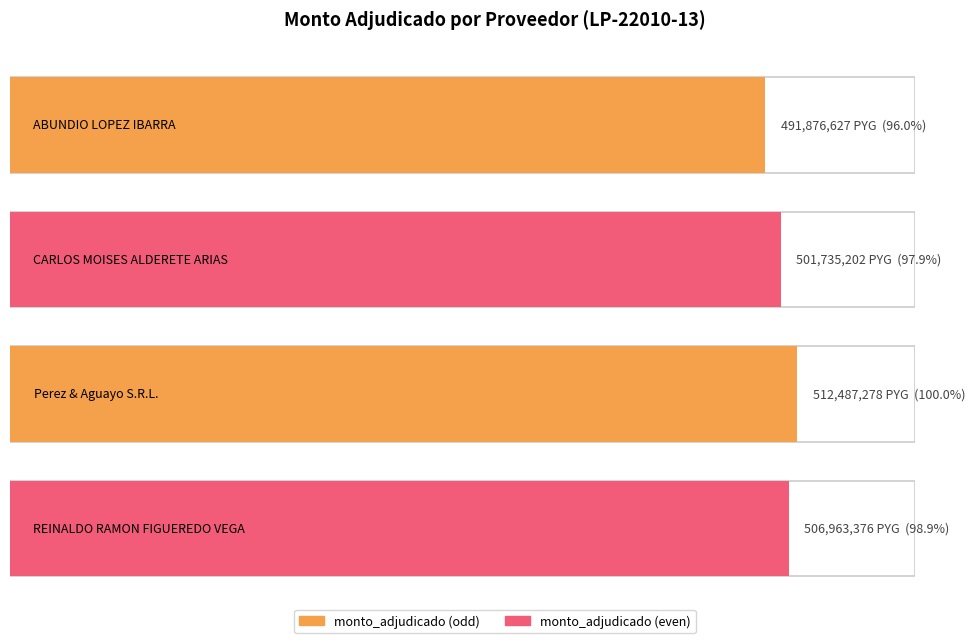

What is the minimum value shown in the chart?

491876627